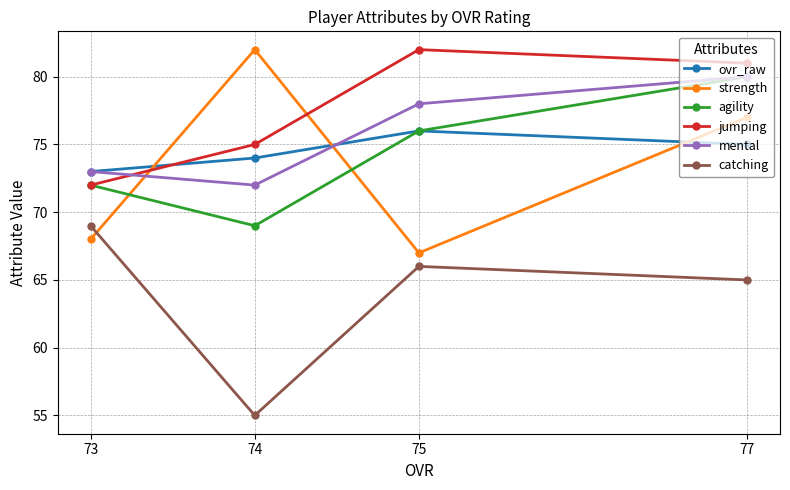

Which series has the largest total across all categories?

jumping